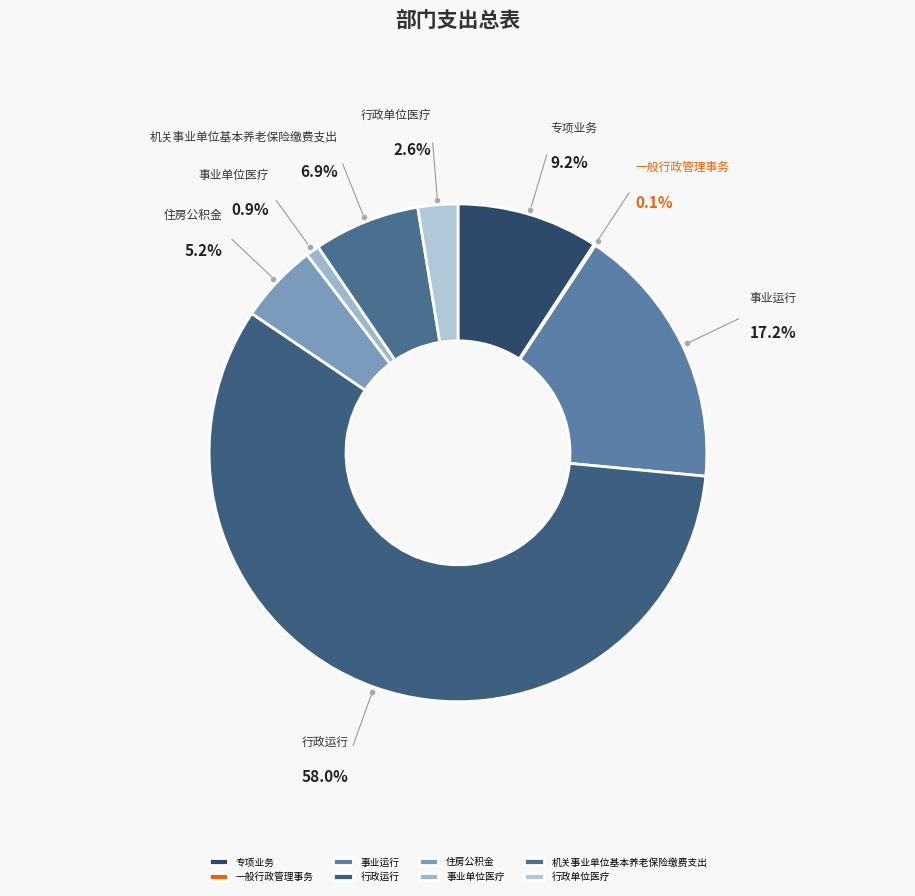

Is there a majority slice in this chart?

Yes